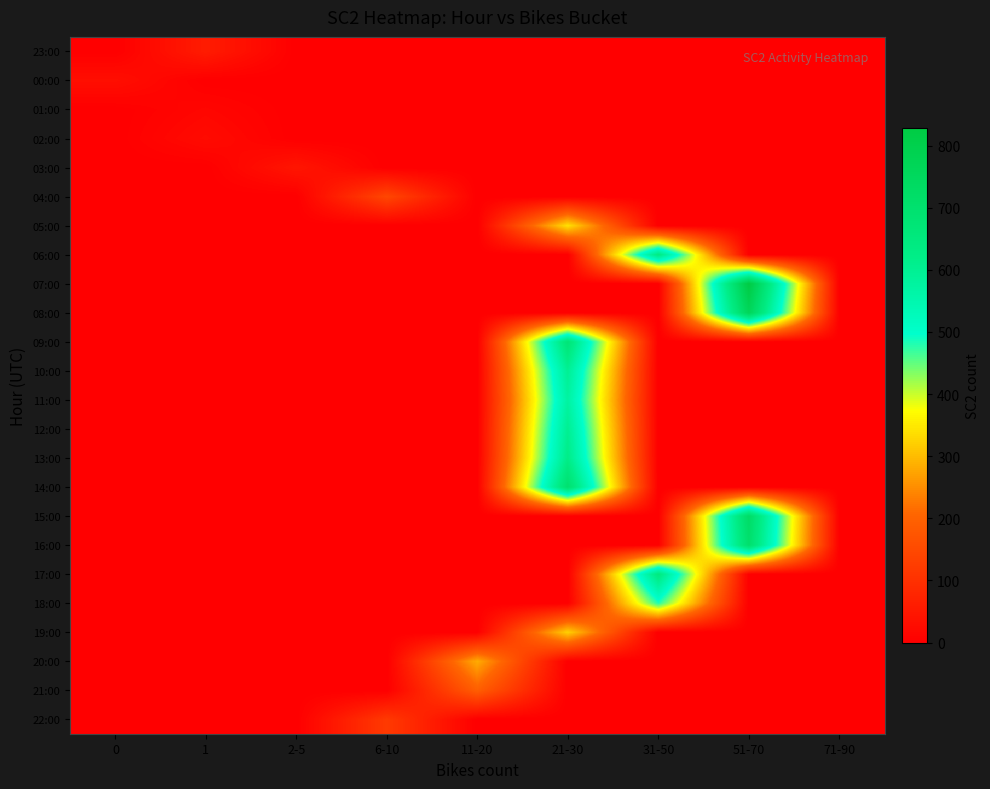

Rank the series at 21-30 from lowest to highest value.

23:00, 00:00, 01:00, 02:00, 03:00, 04:00, 06:00, 07:00, 08:00, 15:00, 16:00, 17:00, 18:00, 20:00, 21:00, 22:00, 19:00, 05:00, 11:00, 10:00, 12:00, 13:00, 09:00, 14:00